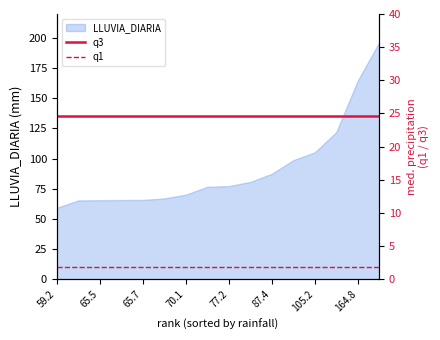

What is the sum of all q3 values?

393.2